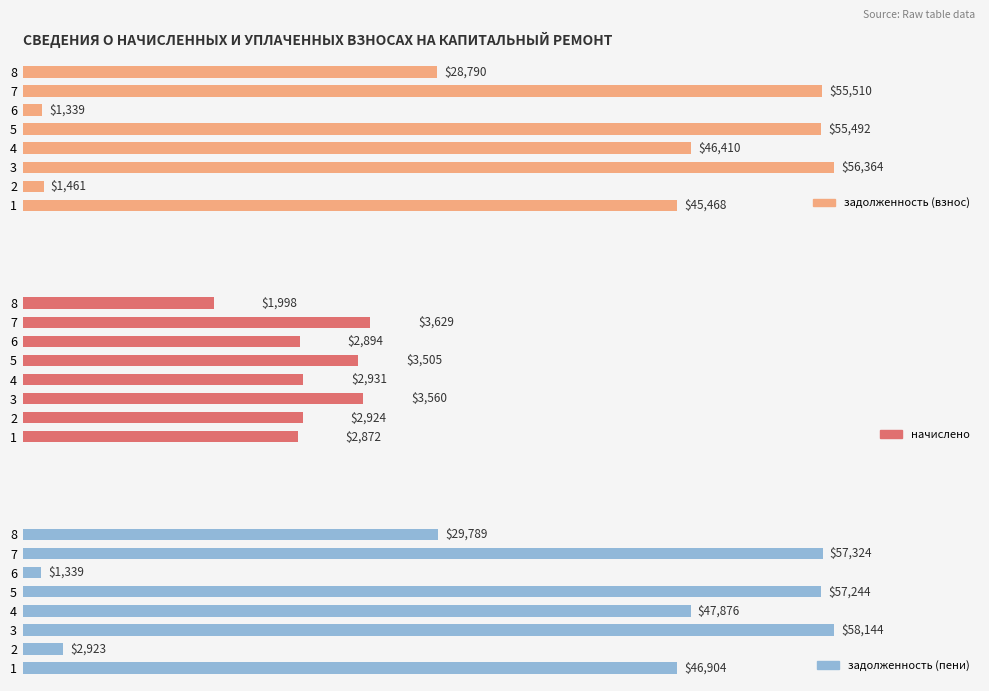

How many categories are shown in the chart?

8